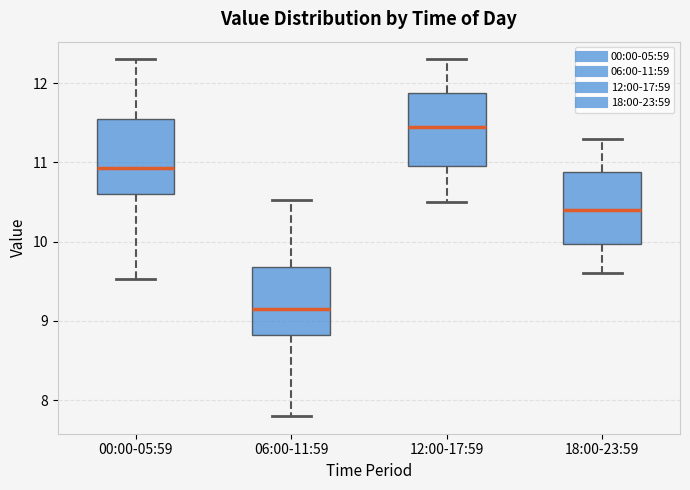

Where does the upper whisker of the box for 18:00-23:59 end on the y-axis? The values are not printed on the chart, so give them approximately, as read against the axis.

11.3